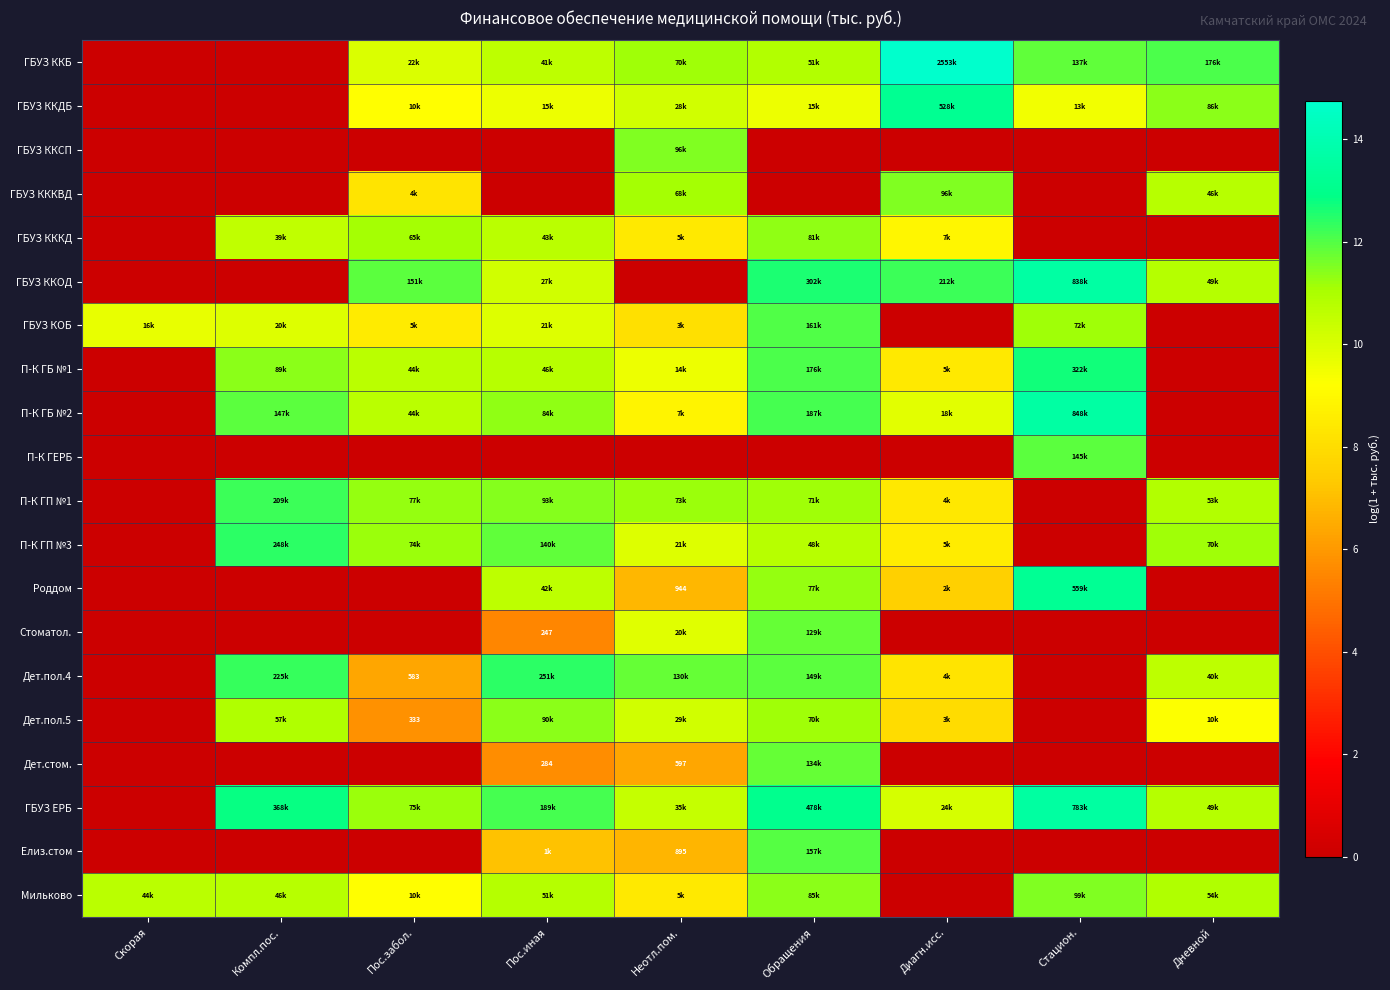

Is it true that Дет.пол.4 equals 6.4 at Пос.забол.?

True